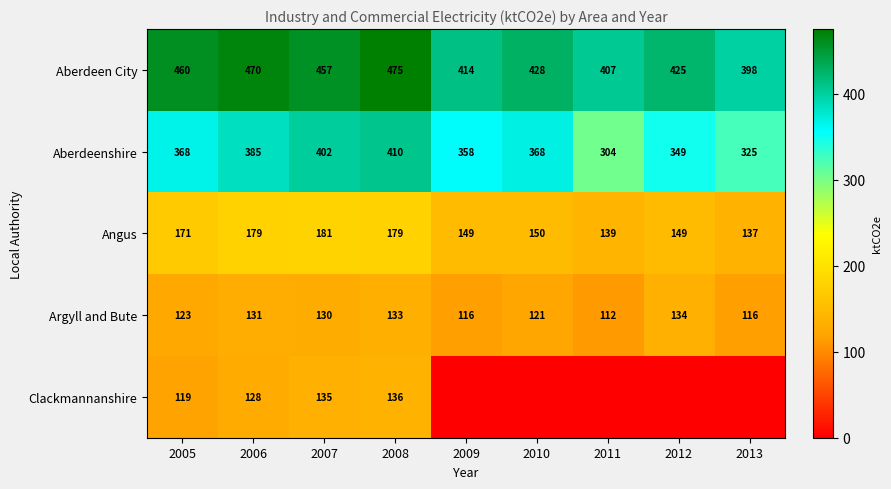

Is the value of Aberdeen City at 2006 greater than the value of Clackmannanshire at 2006?

Yes